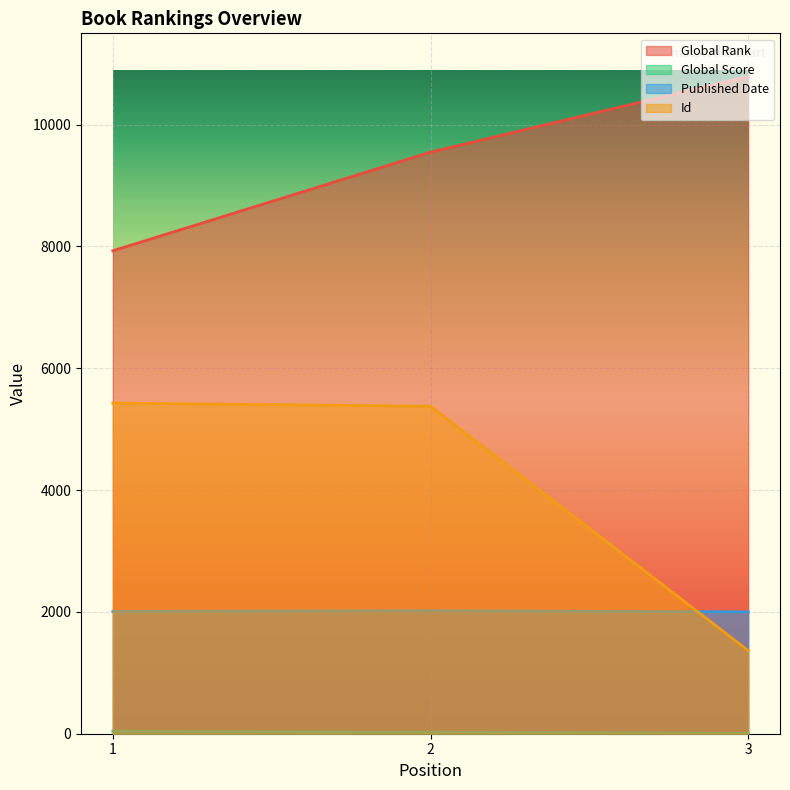

Count the Published Date values in the range 2000 to 2020.

3